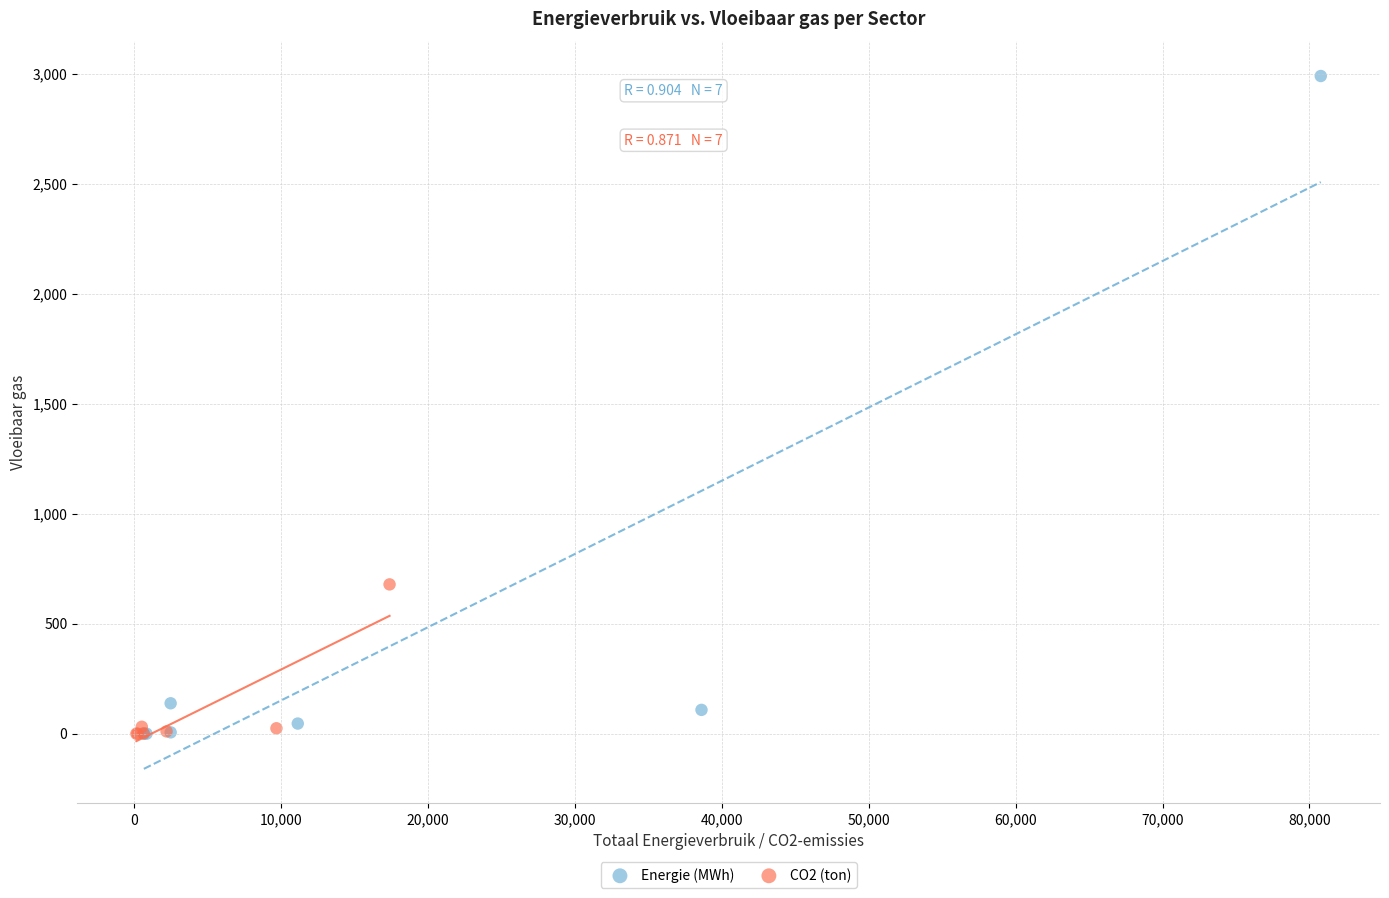

Which series reaches the maximum Y coordinate?

Energie (MWh)